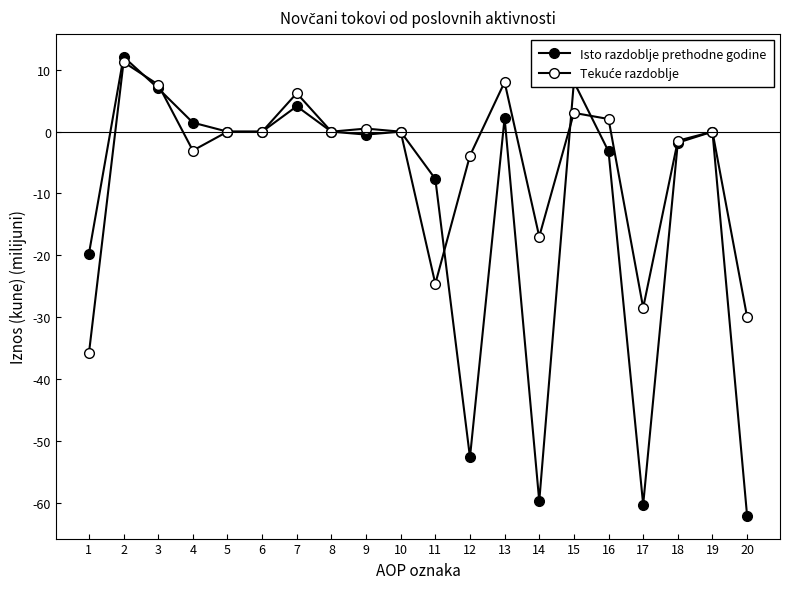

How many distinct data groups are displayed?

2